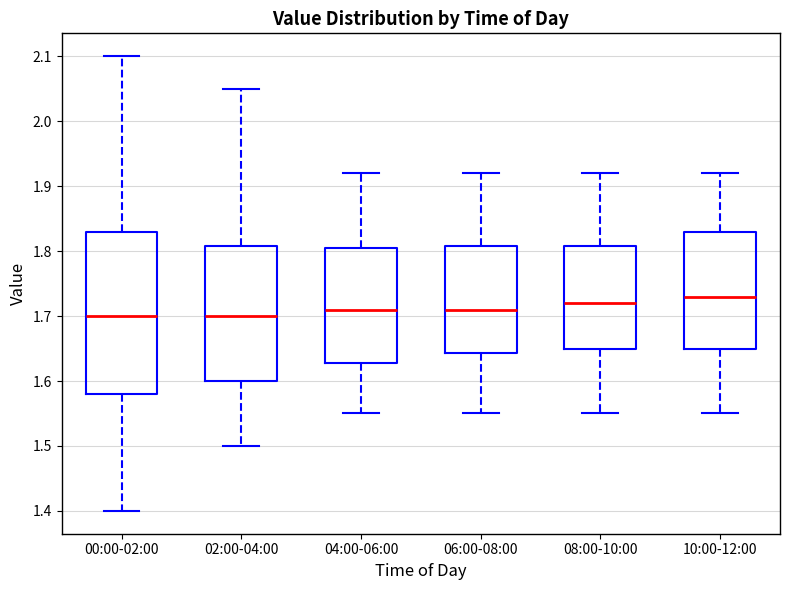

Which box's median line is the highest?

10:00-12:00